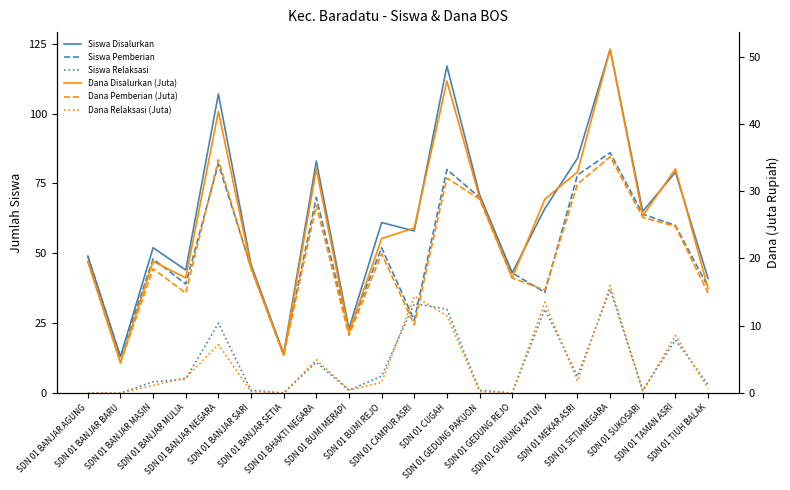

True or false: Dana Relaksasi (Juta) and Siswa Disalurkan intersect in this chart.

False